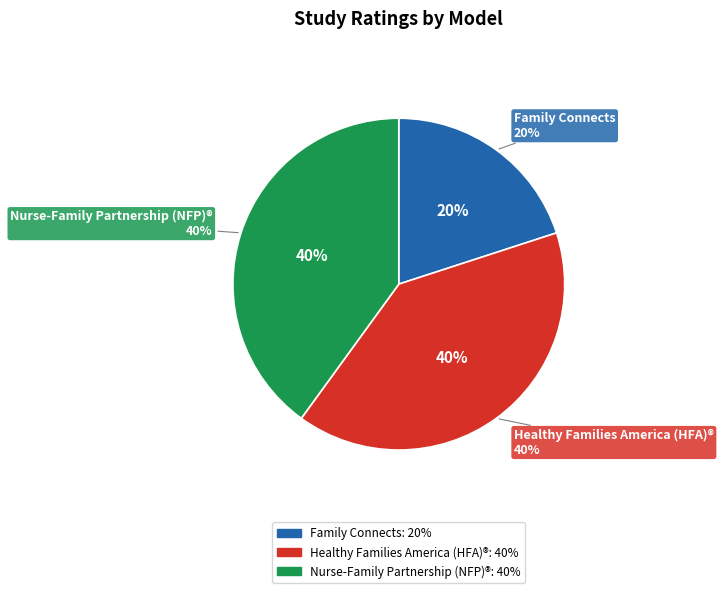

Does Healthy Families America (HFA)® represent more than half of the total?

No